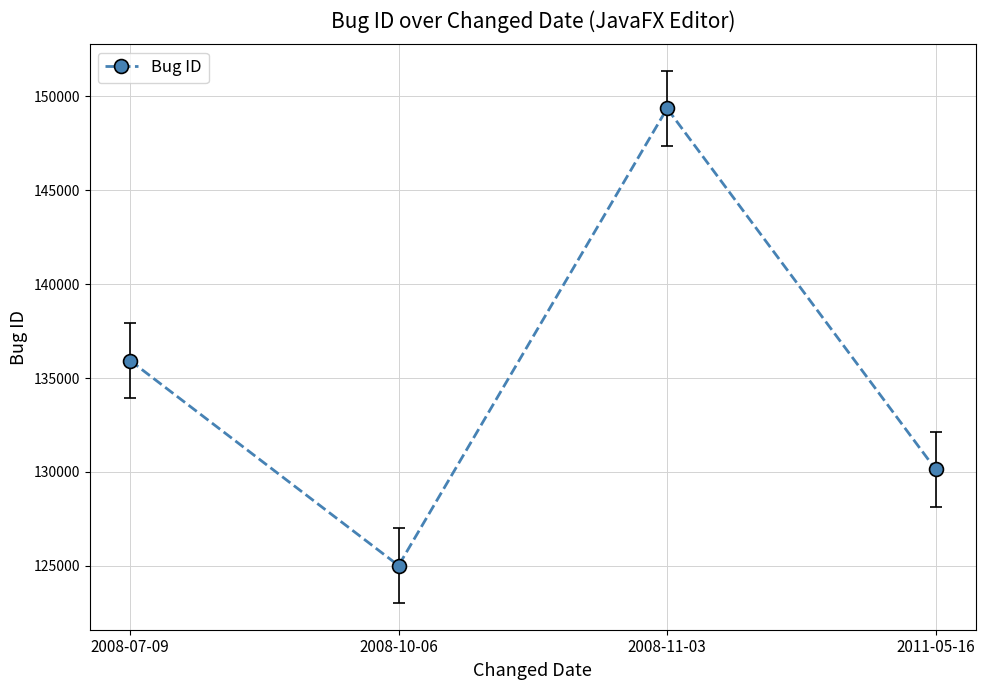

Approximately how many times larger is the value at 2008-07-09 compared to 2008-11-03?

0.9